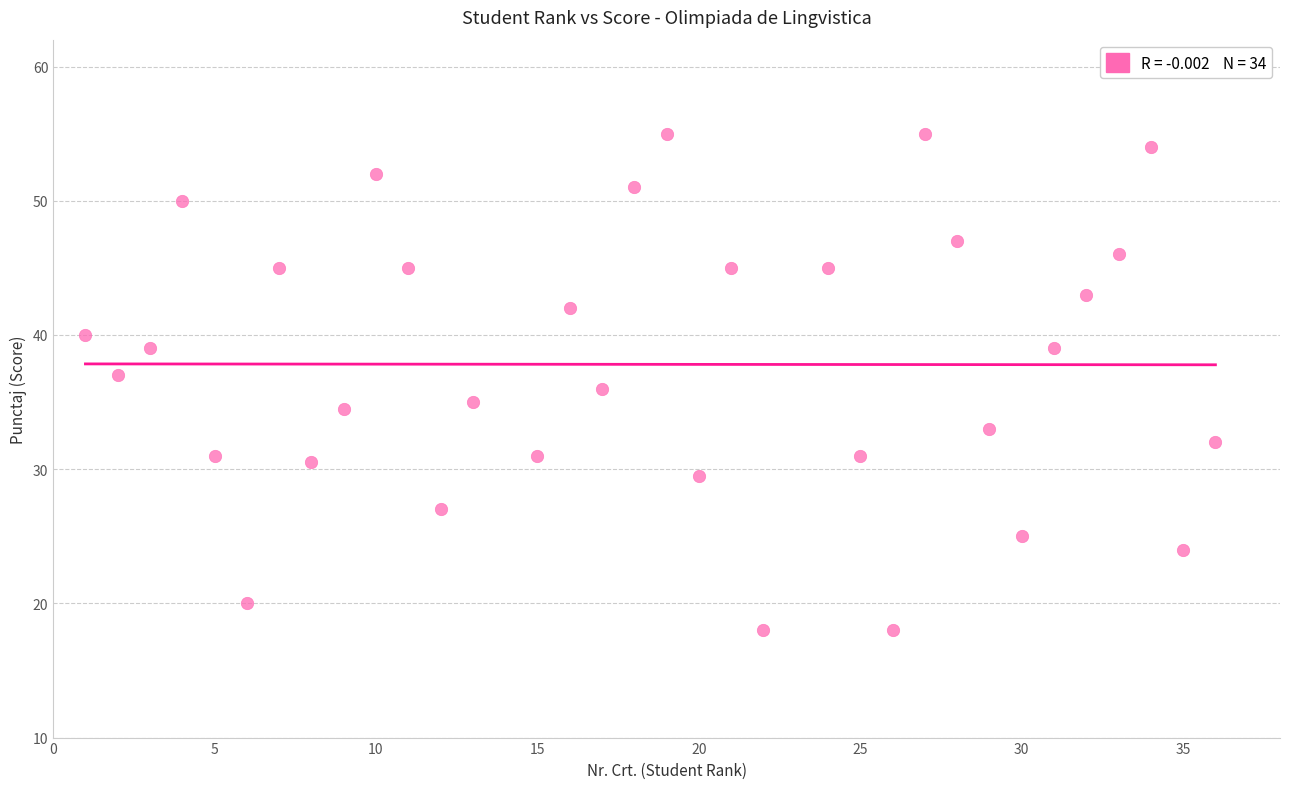

What is the range of X values (max minus min)?

35.0